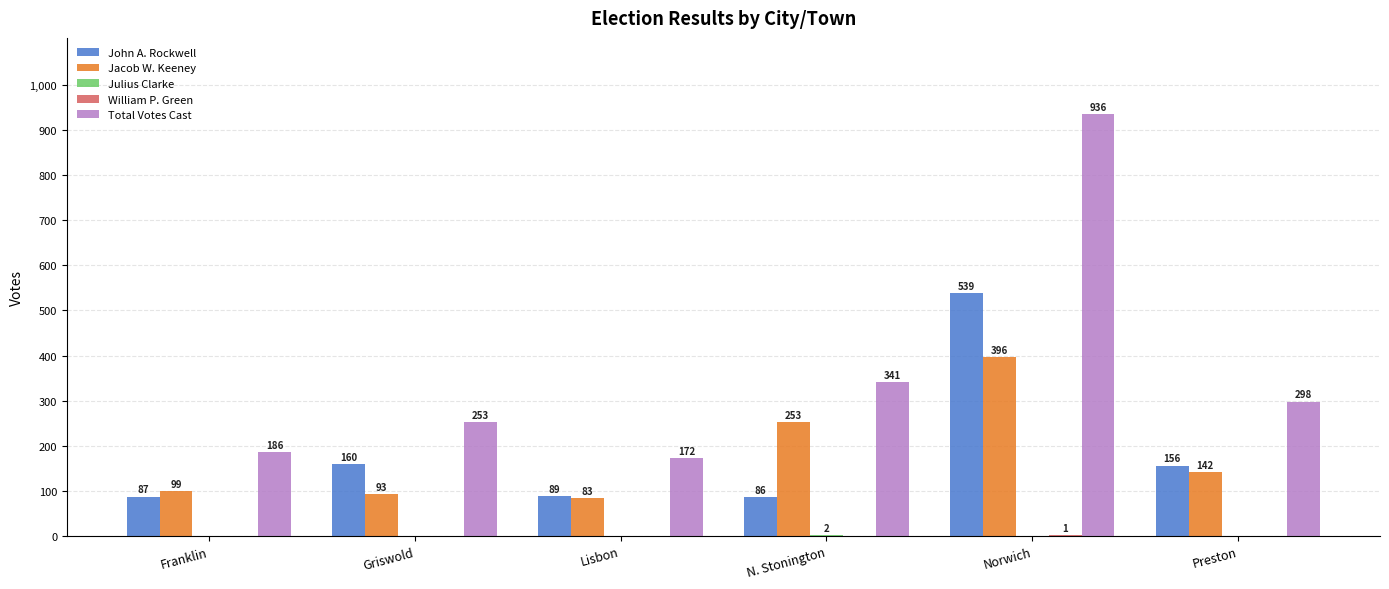

What is the greatest value displayed?

936